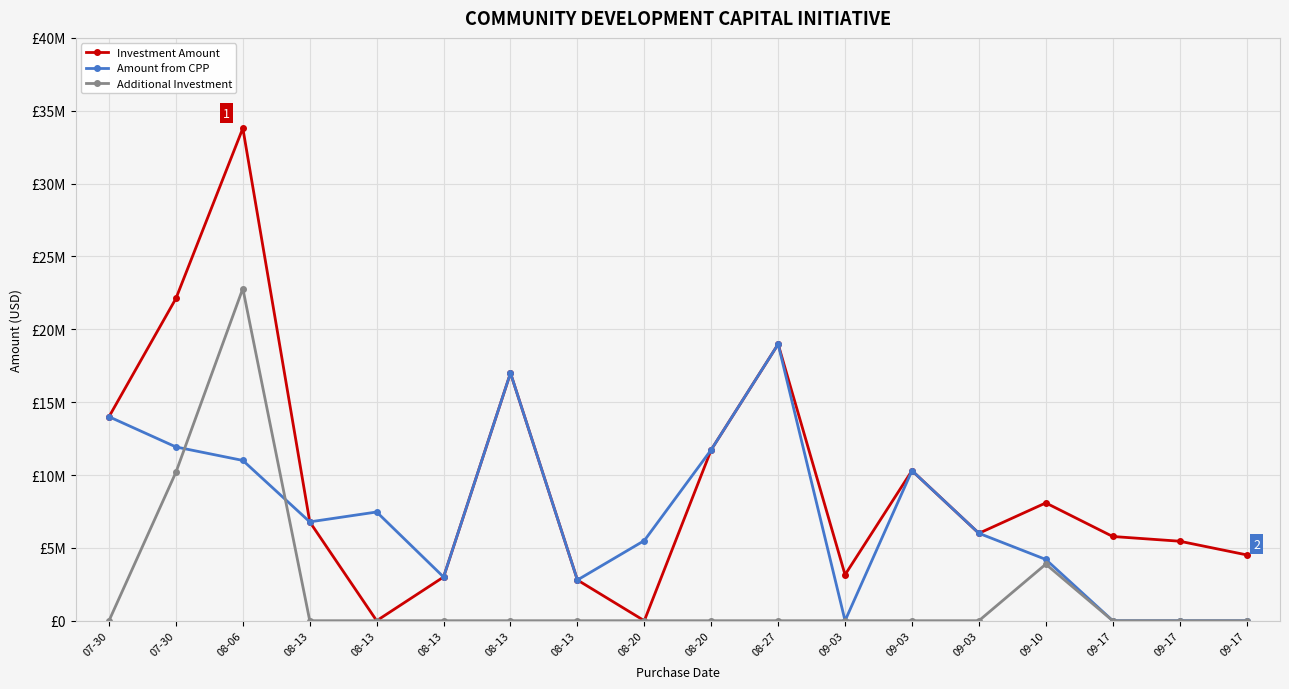

Is this an area chart (filled region under the line)?

No